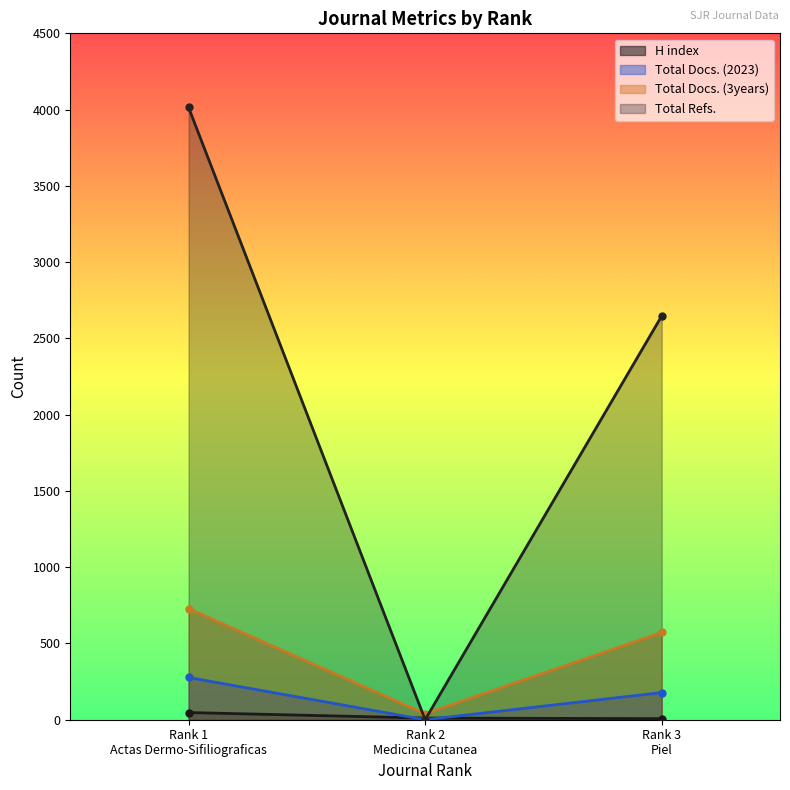

What is the greatest value displayed?

4014